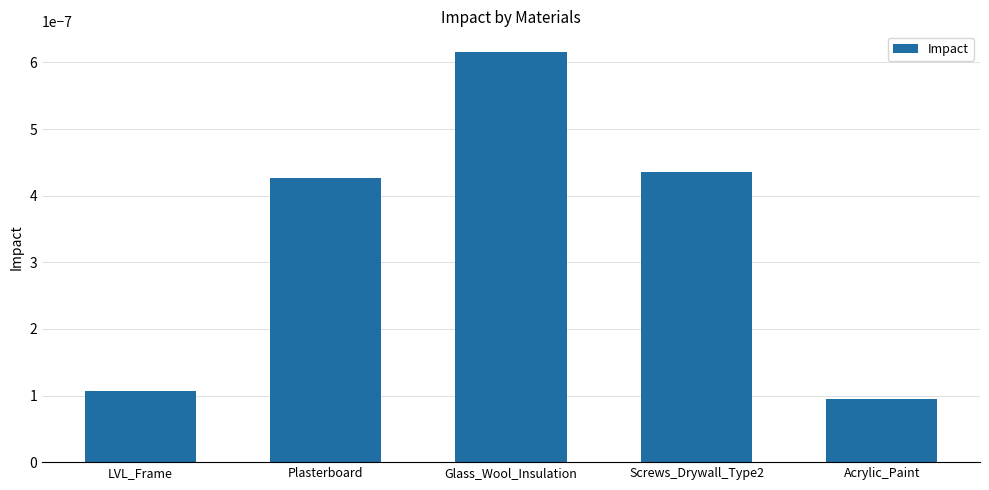

List the labels in order of value, smallest first.

Acrylic_Paint, LVL_Frame, Plasterboard, Screws_Drywall_Type2, Glass_Wool_Insulation